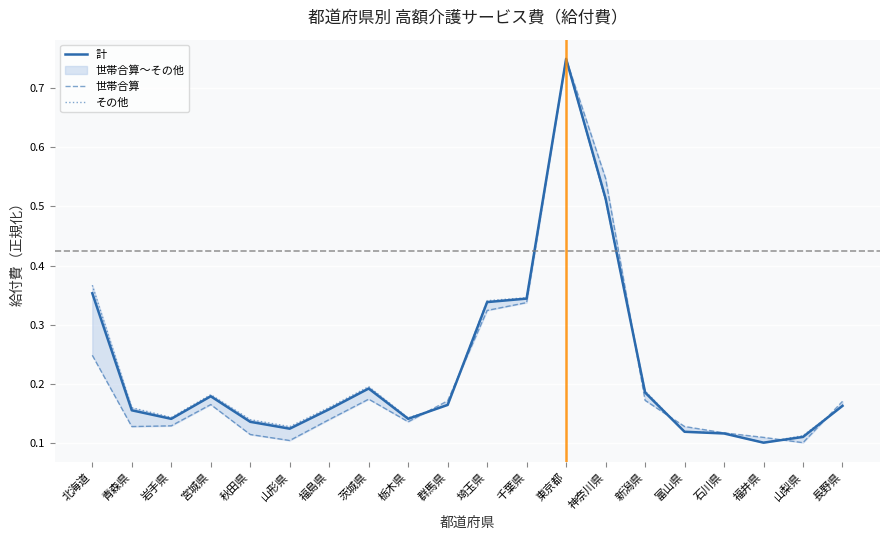

List the series in order of their peak value, highest first.

計, 世帯合算, その他